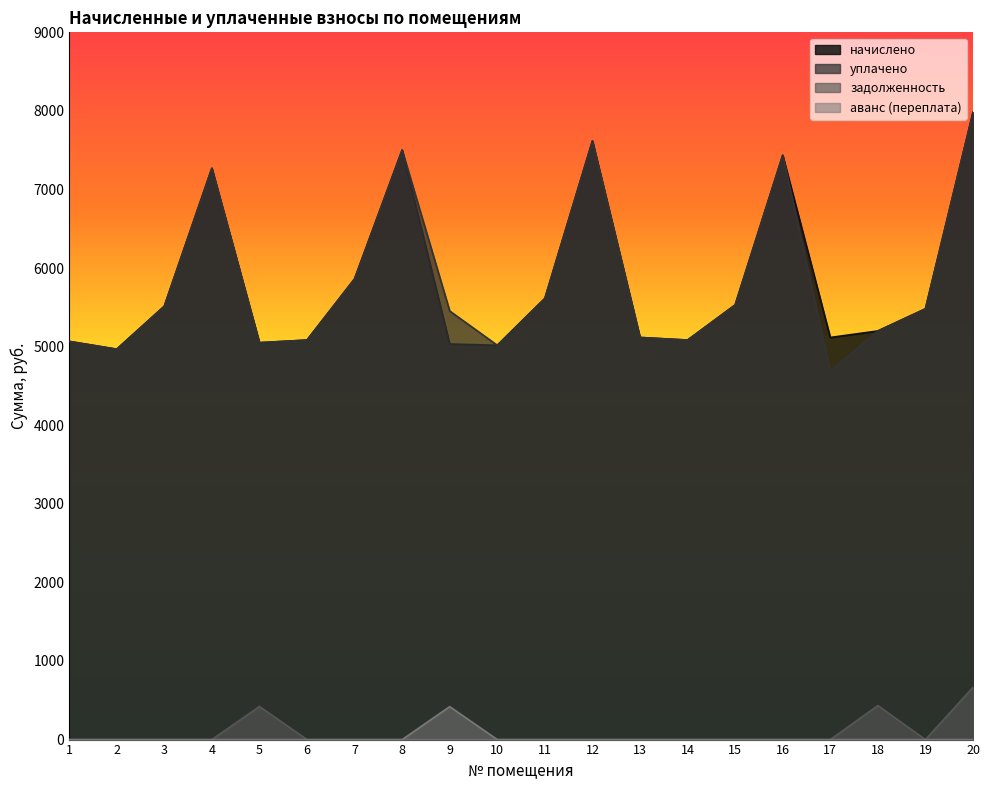

Reading left to right, what are all the values shown in this chart?

начислено: 1=5067.4	2=4968.0	3=5514.5	4=7270.0	5=5050.8	6=5083.9	7=5862.2	8=7501.7	9=5034.2	10=5017.7	11=5613.8	12=7617.6	13=5117.0	14=5083.9	15=5531.0	16=7435.4	17=5117.0	18=5199.8	19=5481.4	20=7981.9
уплачено: 1=5067.4	2=4968.0	3=5514.5	4=7270.0	5=5050.8	6=5083.9	7=5862.2	8=7501.7	9=5453.8	10=5017.7	11=5613.8	12=7617.6	13=5117.0	14=5083.9	15=5531.0	16=7435.4	17=4690.6	18=5199.8	19=5481.4	20=7981.9
задолженность: 1=0.0	2=0.0	3=0.0	4=0.0	5=420.9	6=0.0	7=0.0	8=0.0	9=0.0	10=0.0	11=0.0	12=0.0	13=0.0	14=0.0	15=0.0	16=0.0	17=0.0	18=433.3	19=0.0	20=665.2
аванс (переплата): 1=0.4	2=0.0	3=0.0	4=0.0	5=0.0	6=0.0	7=0.0	8=0.0	9=419.5	10=0.0	11=0.0	12=0.0	13=0.0	14=0.0	15=0.0	16=0.0	17=0.0	18=0.0	19=0.0	20=0.0